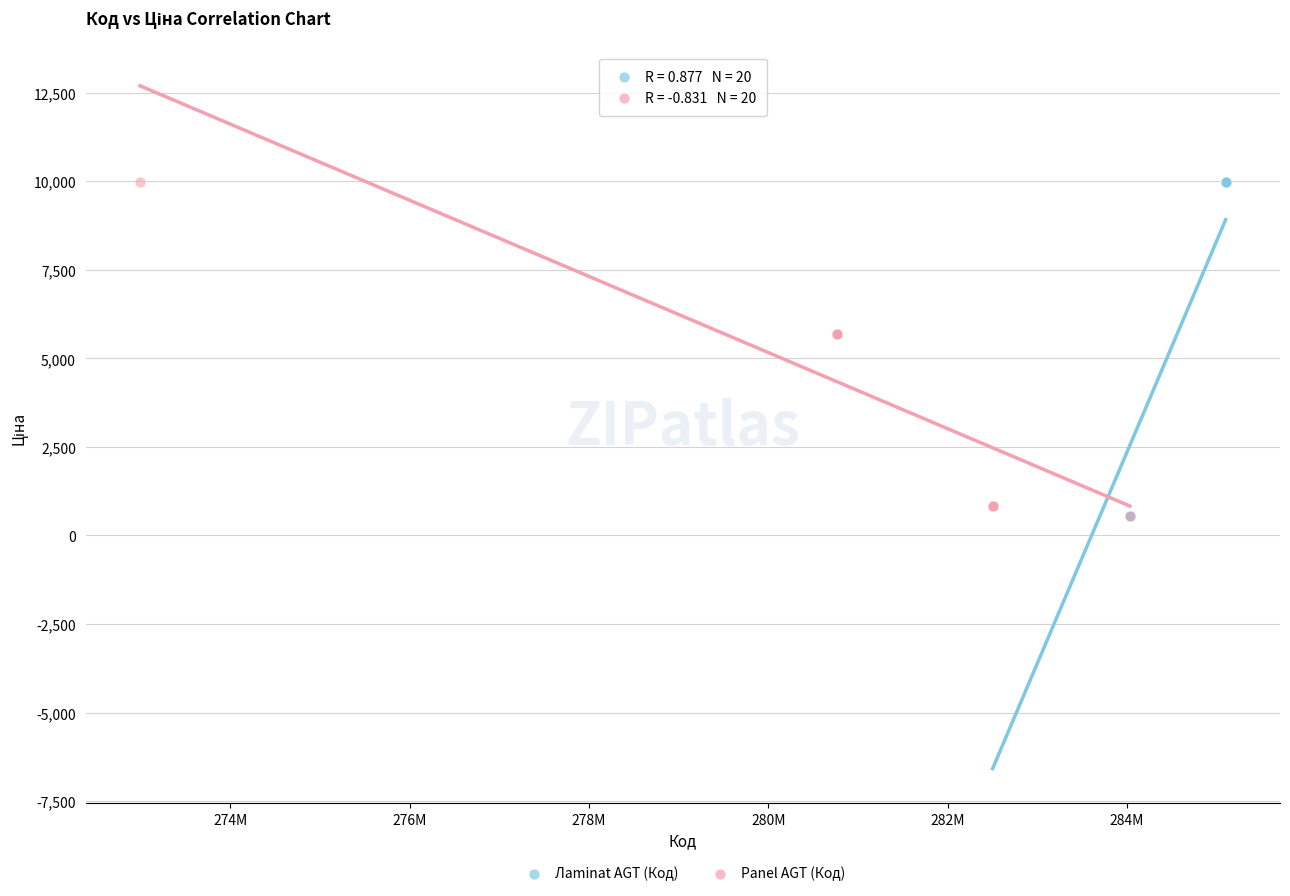

What are all the series names shown in the legend?

Лaminat AGT (Код), Panel AGT (Код)